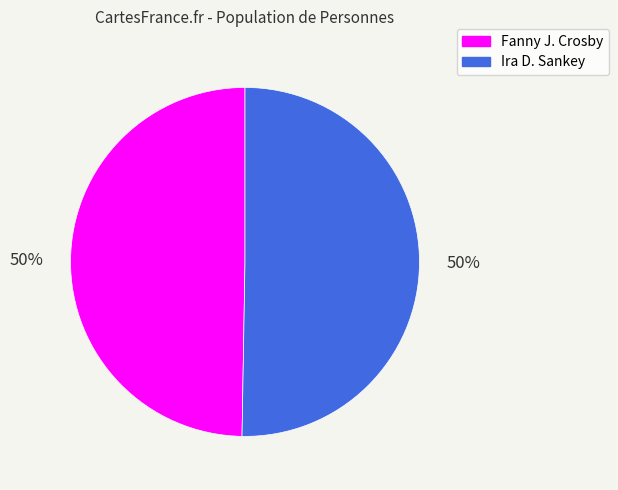

Combined, do Fanny J. Crosby and Ira D. Sankey account for over 50%?

Yes